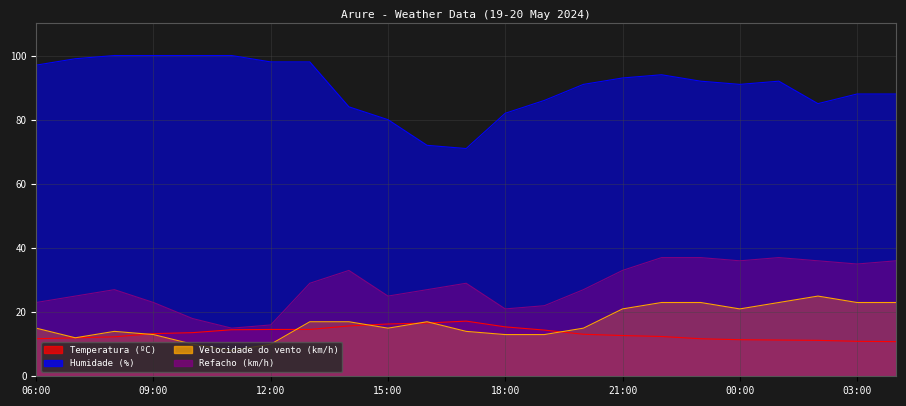

The value of Refacho (km/h) at 11:00 is 15.0. True or false?

True